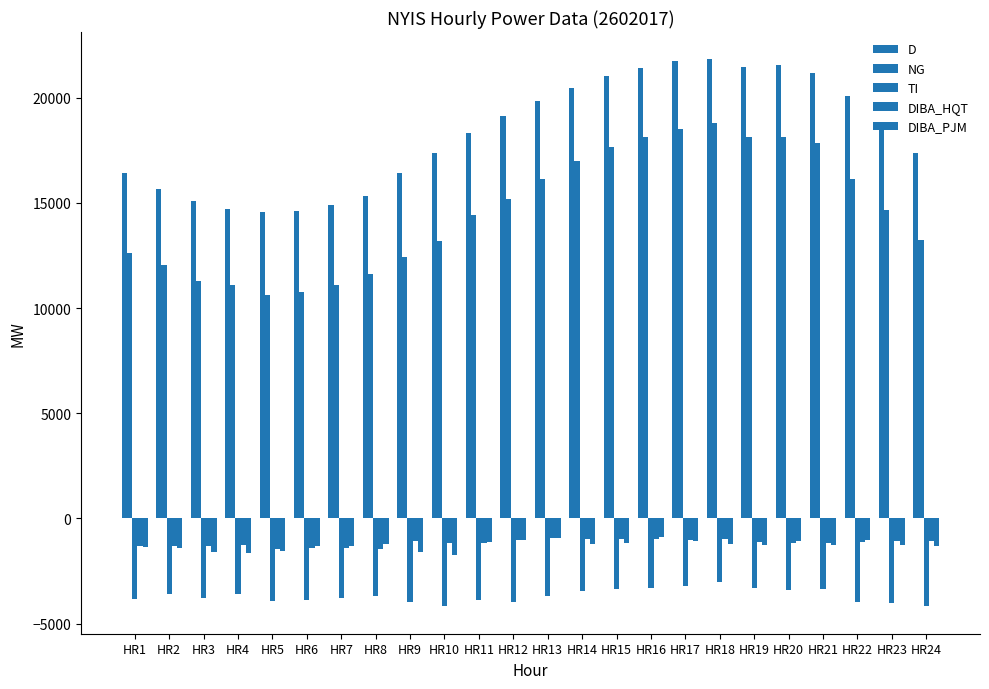

Count the number of data series in this chart.

5